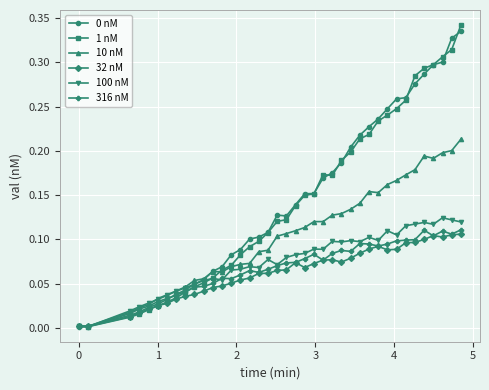

How many lines are shown in the chart?

6